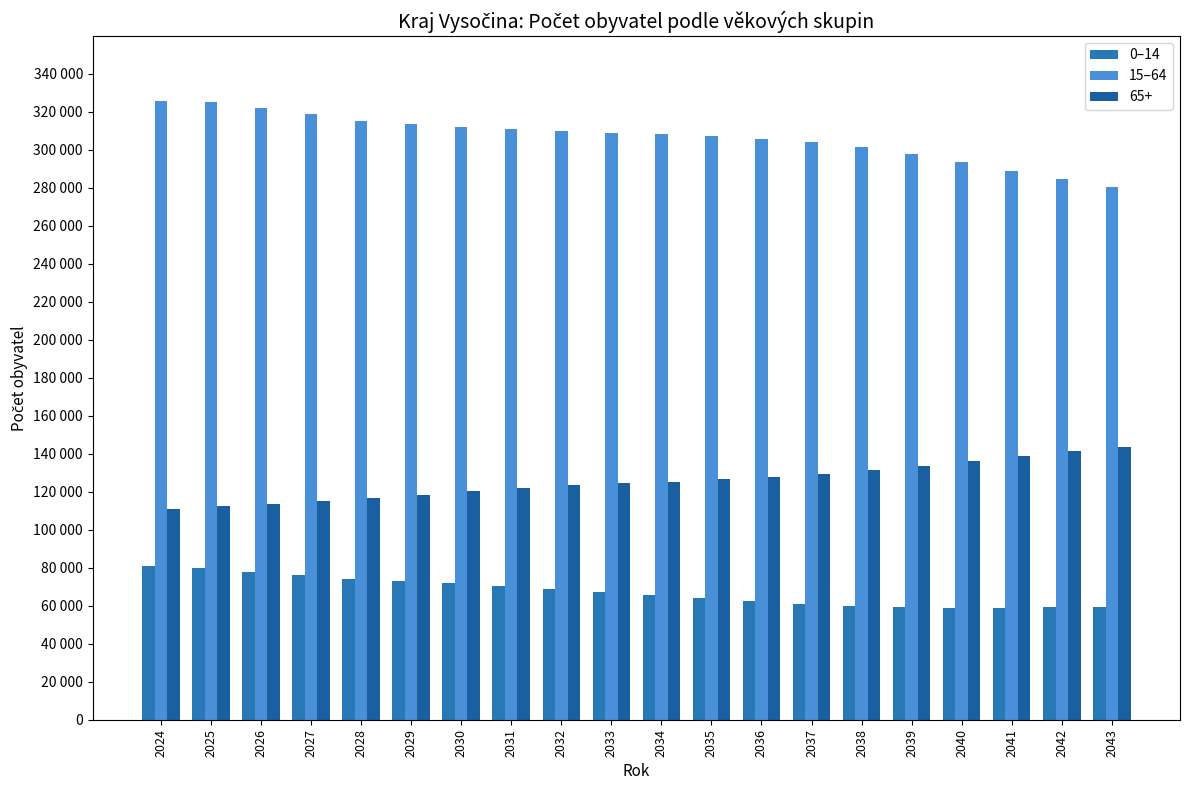

Is the value of 15–64 at 2026 greater than the value of 0–14 at 2027?

Yes